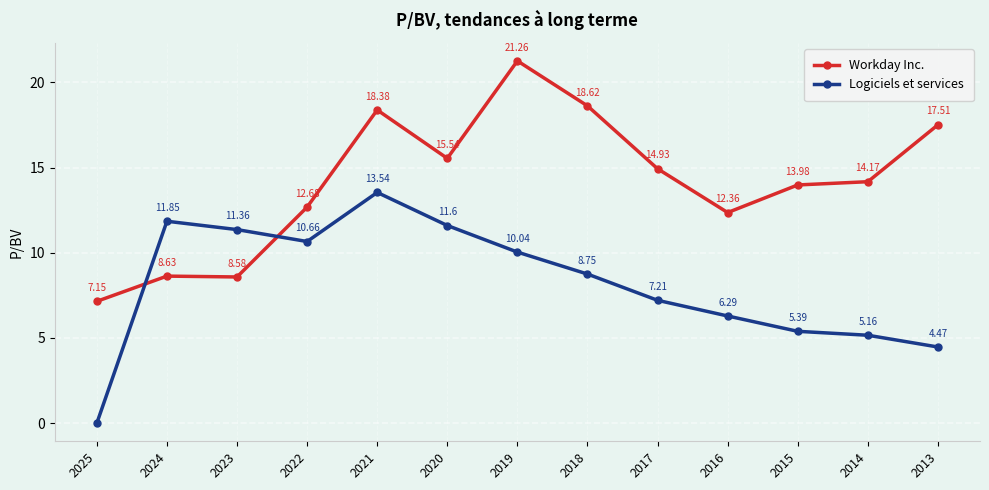

True or false: Logiciels et services and Workday Inc. intersect in this chart.

True